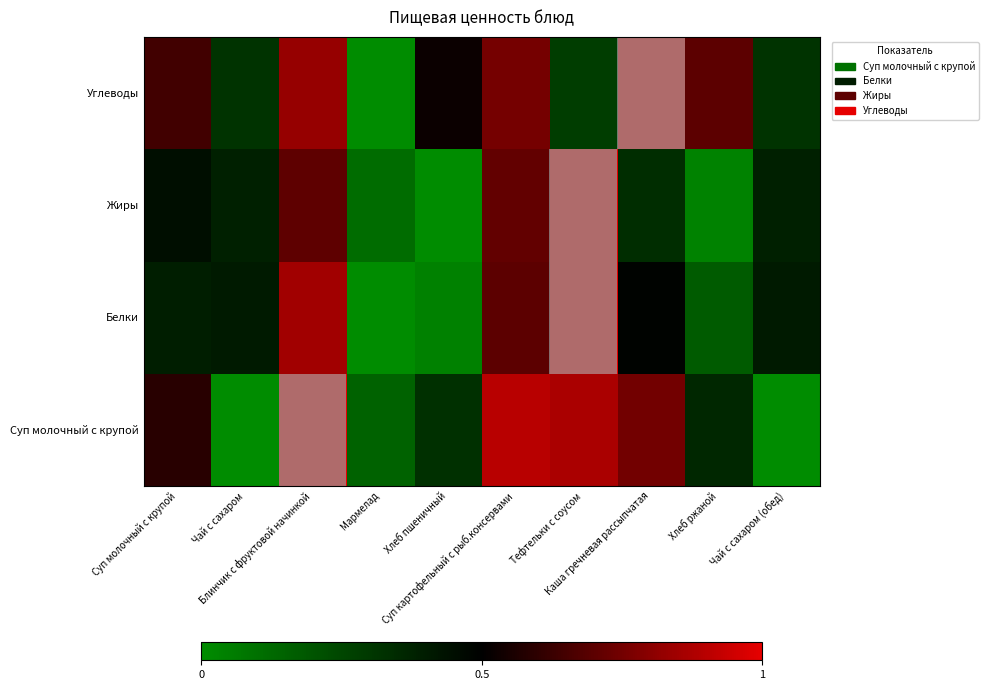

Reading left to right, list all the values displayed in this chart.

Суп молочный с крупой: Суп молочный с крупой=0.6	Чай с сахаром=0.0	Блинчик с фруктовой начинкой=1.0	Мармелад=0.2	Хлеб пшеничный=0.3	Суп картофельный с рыб.консервами=0.9	Тефтельки с соусом=0.9	Каша гречневая рассыпчатая=0.7	Хлеб ржаной=0.4	Чай с сахаром (обед)=0.0
Белки: Суп молочный с крупой=0.4	Чай с сахаром=0.4	Блинчик с фруктовой начинкой=0.9	Мармелад=0.0	Хлеб пшеничный=0.0	Суп картофельный с рыб.консервами=0.7	Тефтельки с соусом=1.0	Каша гречневая рассыпчатая=0.5	Хлеб ржаной=0.2	Чай с сахаром (обед)=0.4
Жиры: Суп молочный с крупой=0.4	Чай с сахаром=0.4	Блинчик с фруктовой начинкой=0.7	Мармелад=0.1	Хлеб пшеничный=0.0	Суп картофельный с рыб.консервами=0.7	Тефтельки с соусом=1.0	Каша гречневая рассыпчатая=0.3	Хлеб ржаной=0.0	Чай с сахаром (обед)=0.4
Углеводы: Суп молочный с крупой=0.6	Чай с сахаром=0.3	Блинчик с фруктовой начинкой=0.8	Мармелад=0.0	Хлеб пшеничный=0.5	Суп картофельный с рыб.консервами=0.8	Тефтельки с соусом=0.3	Каша гречневая рассыпчатая=1.0	Хлеб ржаной=0.7	Чай с сахаром (обед)=0.3